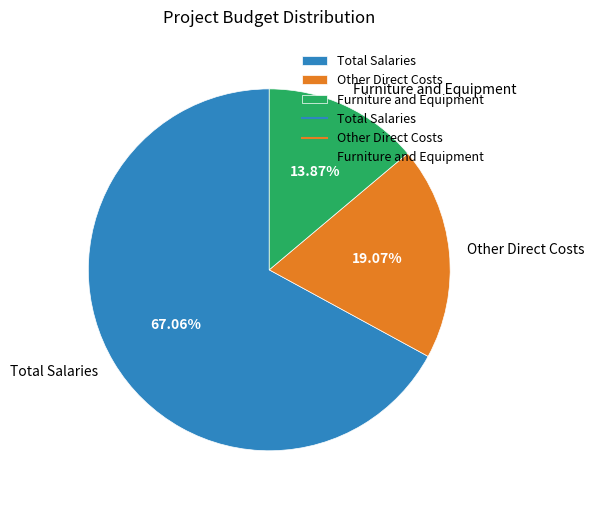

Rank the categories by value from lowest to highest.

Furniture and Equipment, Other Direct Costs, Total Salaries